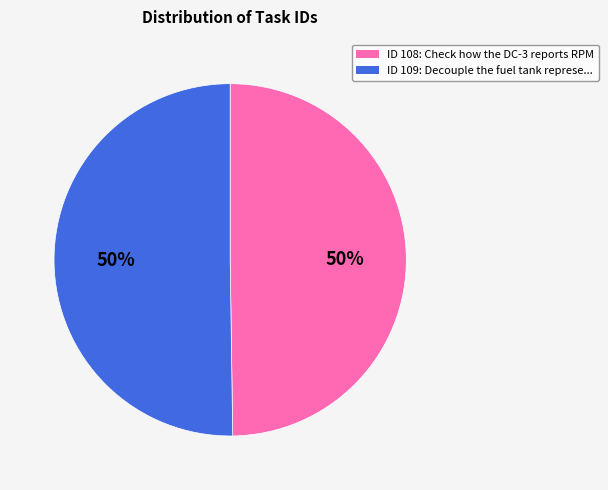

To the nearest percent, what is the average slice percentage?

50%